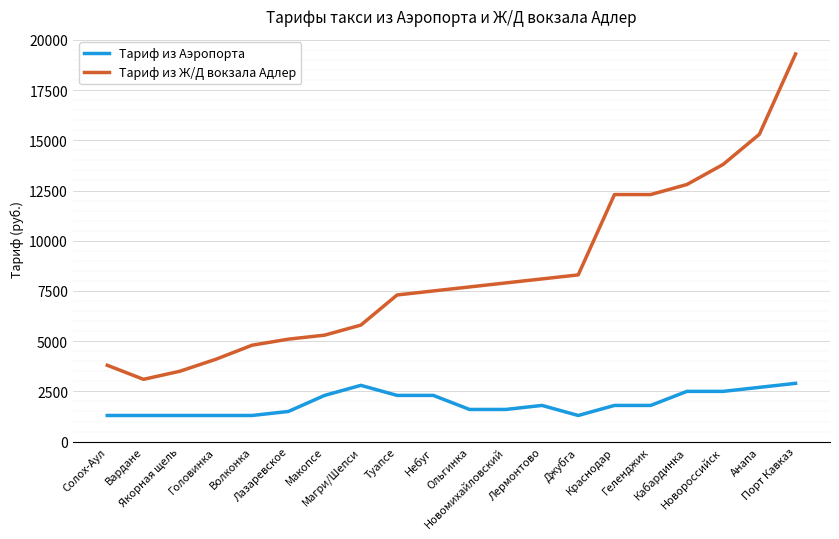

Rank the series by their maximum value, from lowest to highest.

Тариф из Аэропорта, Тариф из Ж/Д вокзала Адлер